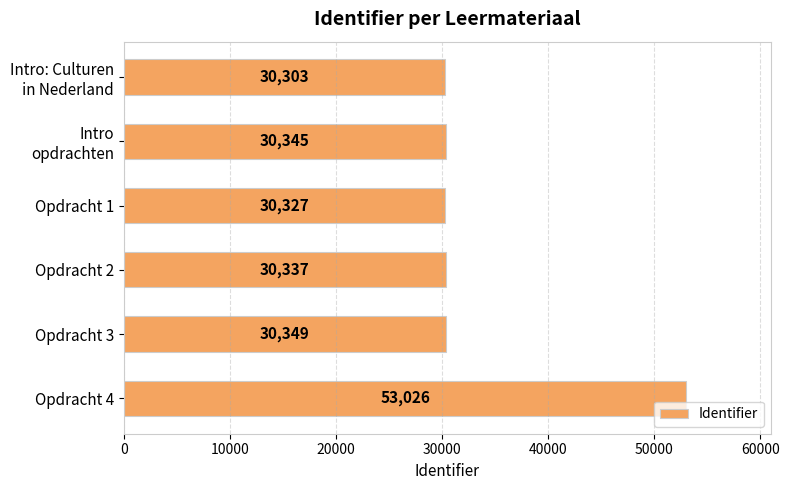

Which label corresponds to the largest value in the chart?

Opdracht 4